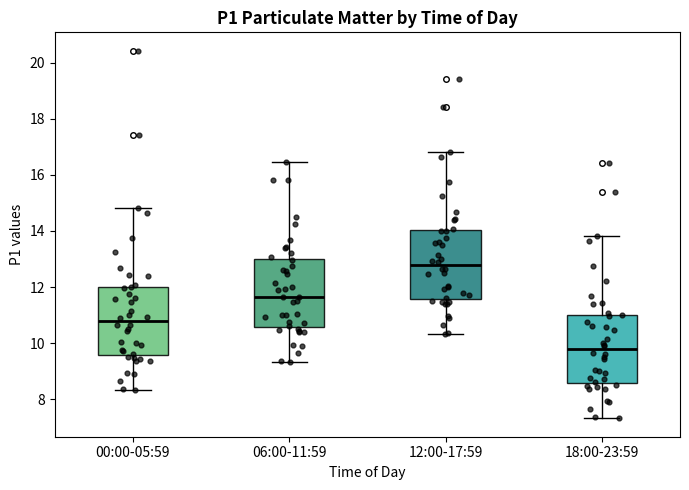

Where does the upper whisker of the box for 06:00-11:59 end on the y-axis? The values are not printed on the chart, so give them approximately, as read against the axis.

16.4